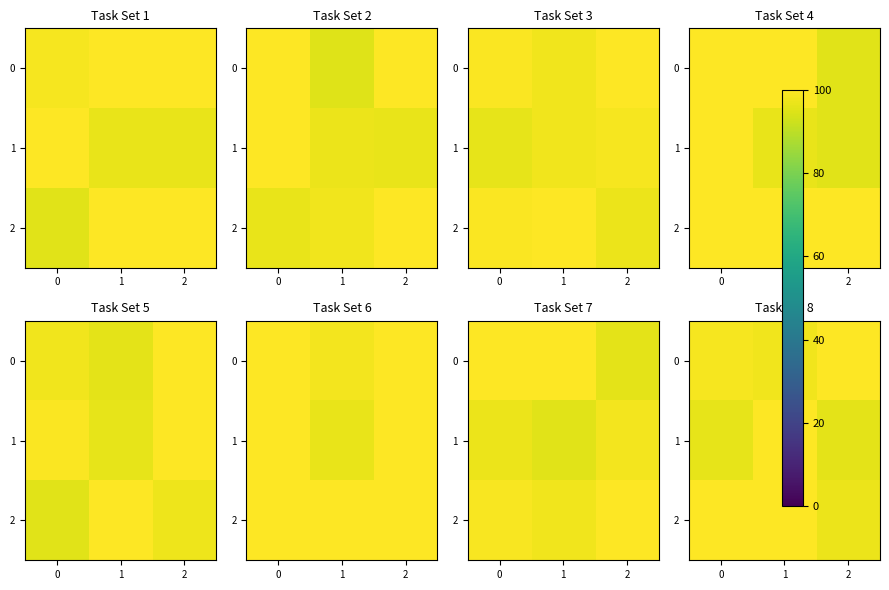

Between 1 and 2, which series saw the biggest shift?

1